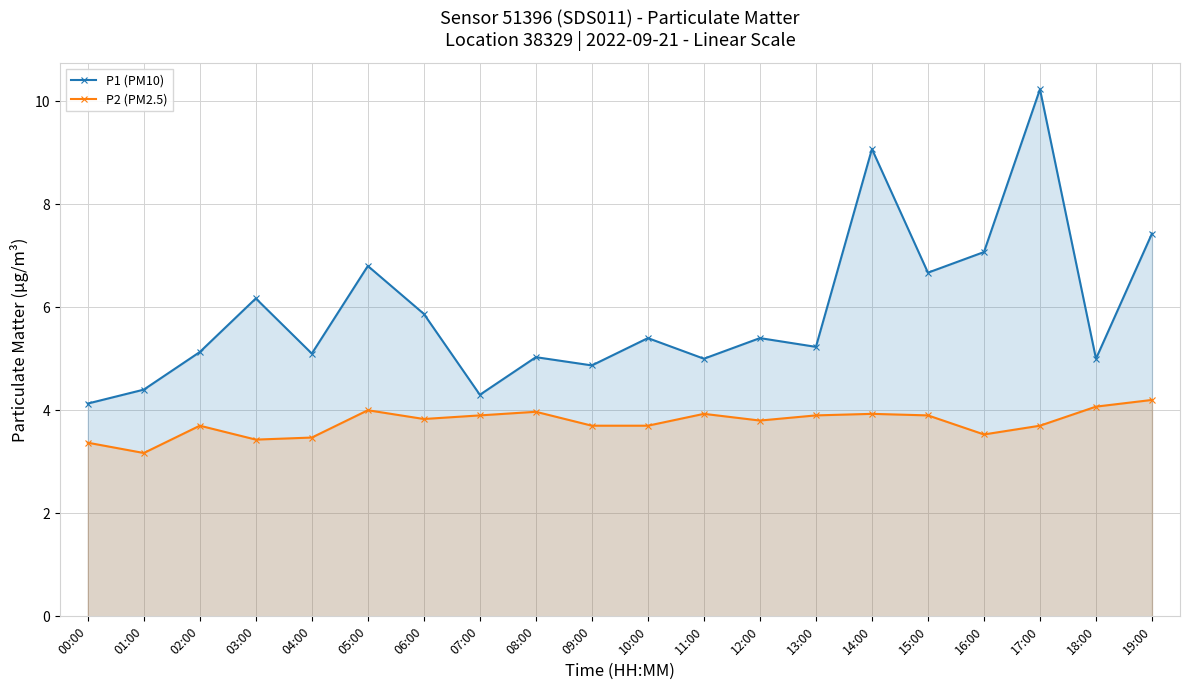

Which category has the lowest value across all series?

01:00